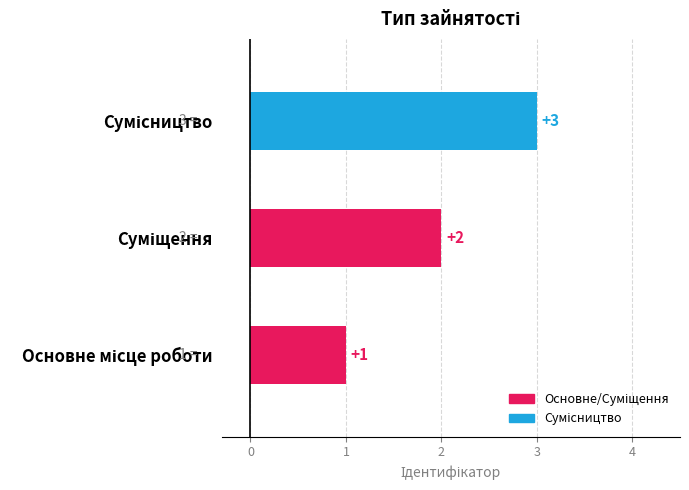

Count the values in the range 1 to 3.

3